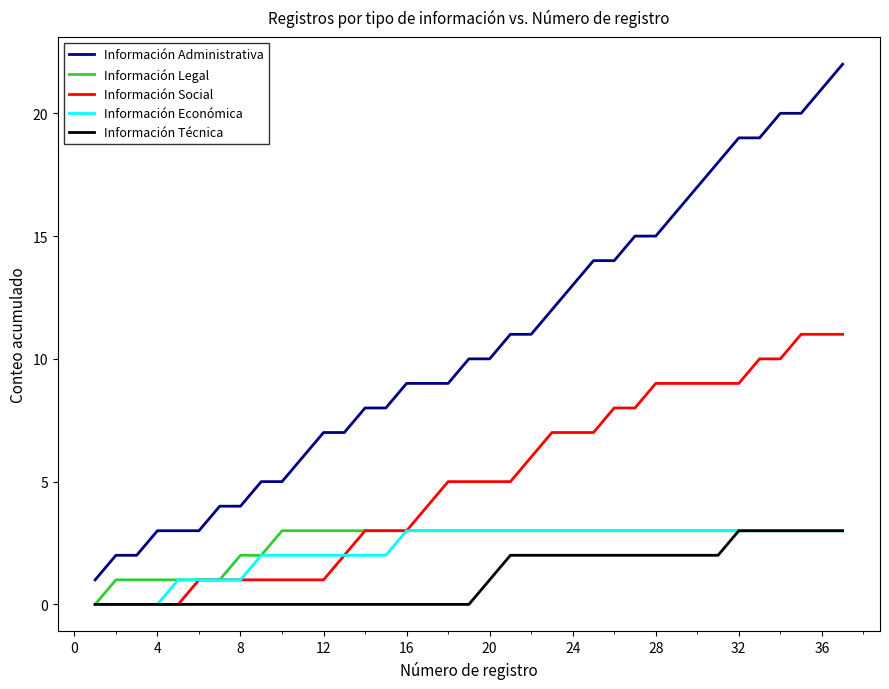

Which series has the largest total across all categories?

Información Administrativa